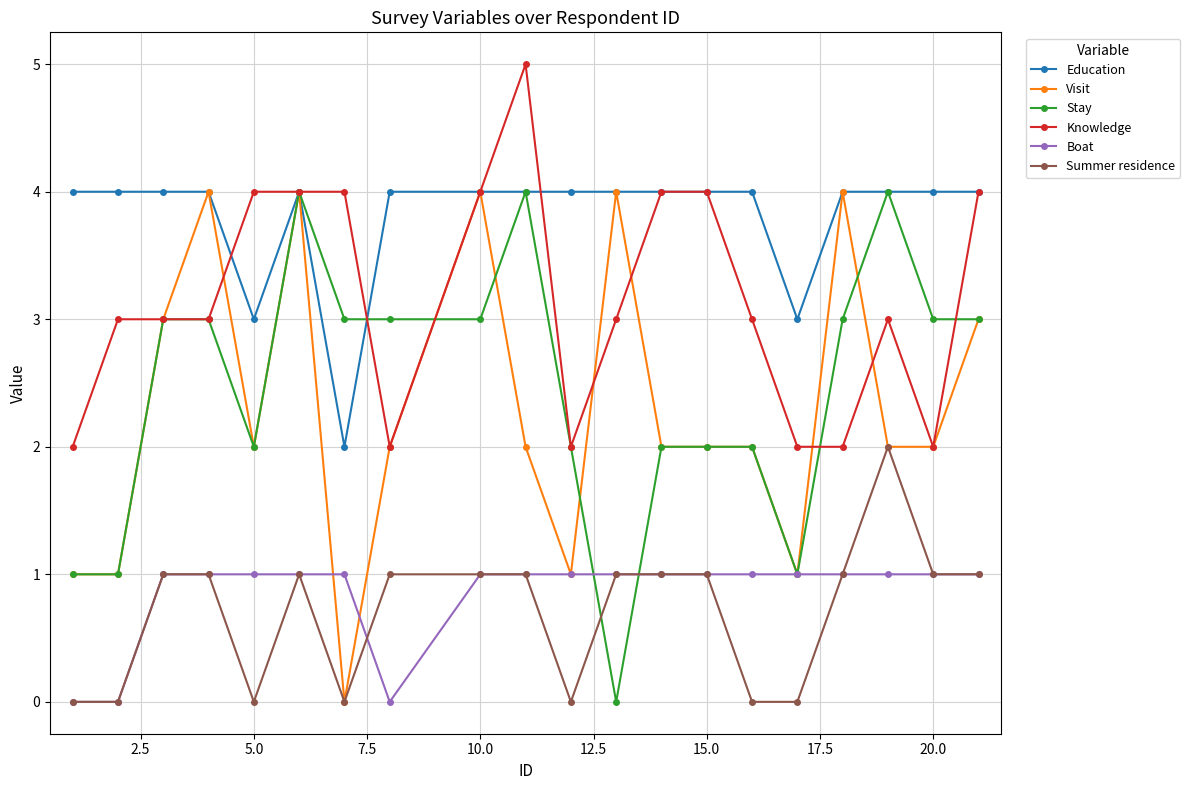

True or false: Knowledge and Boat cross at least once.

False